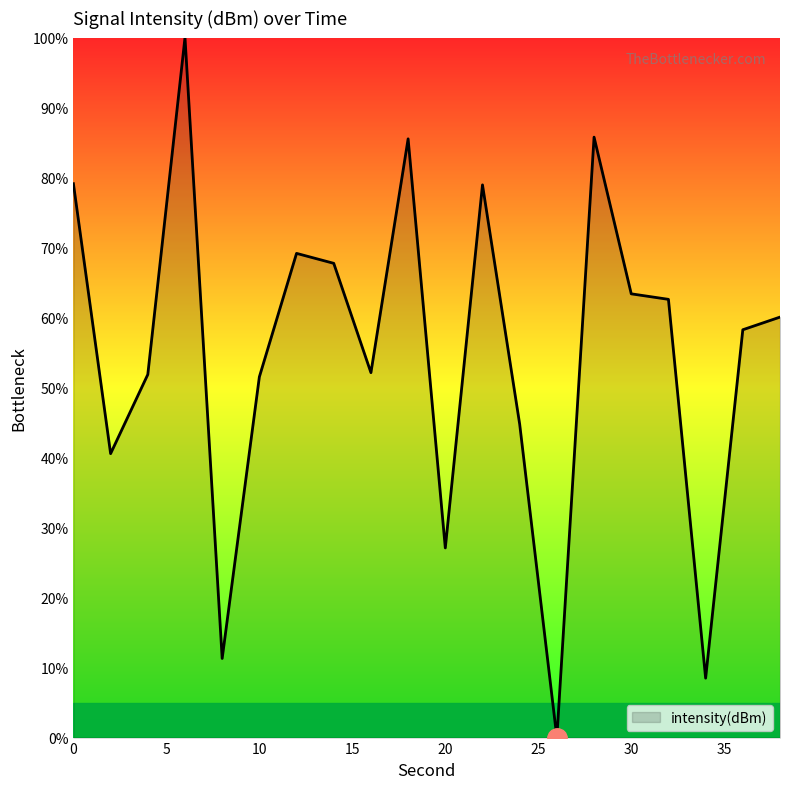

How many lines are shown in the chart?

1